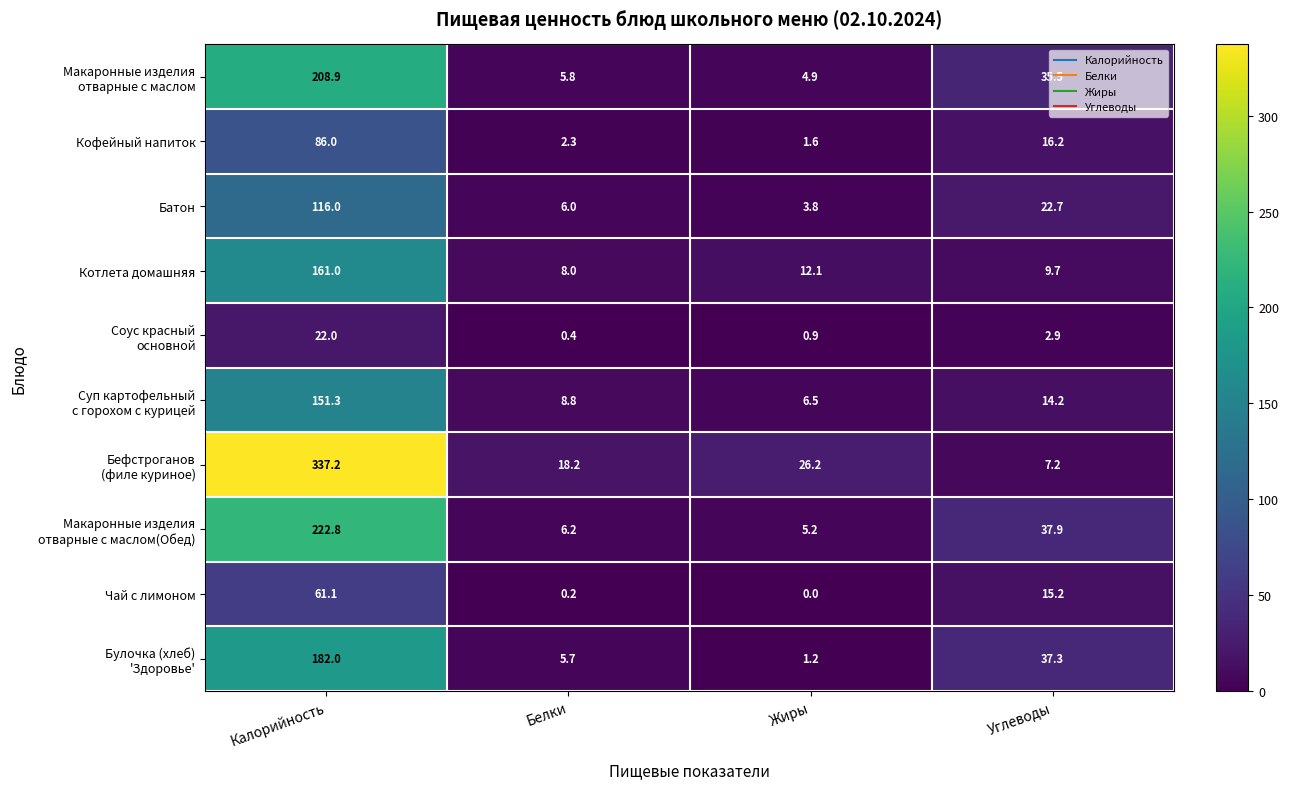

List the labels in order of Батон value, largest first.

Калорийность, Углеводы, Белки, Жиры